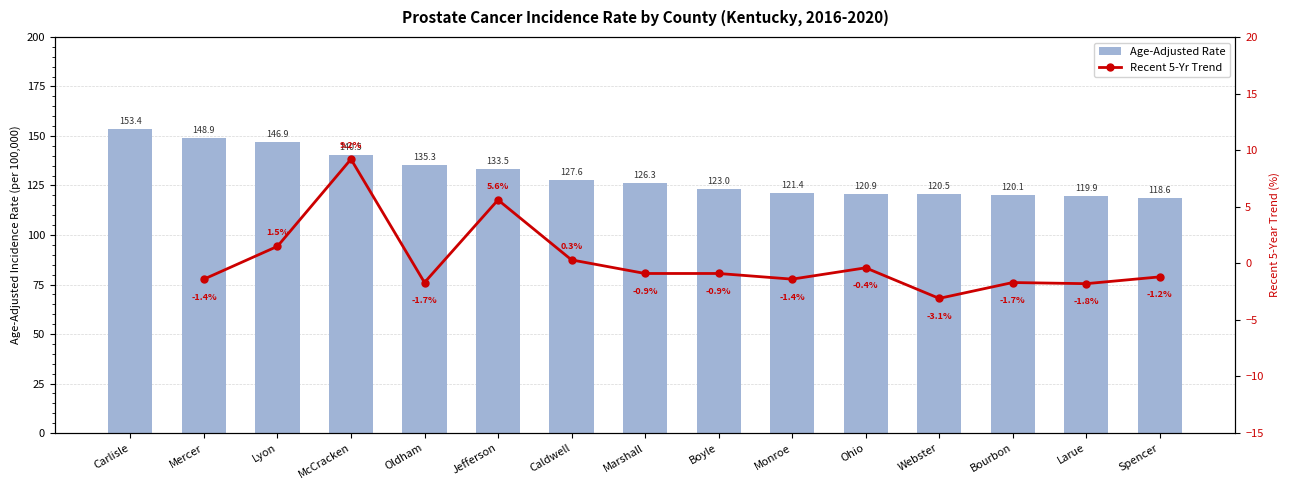

What is the change in value from Marshall to Ohio?

-5.4